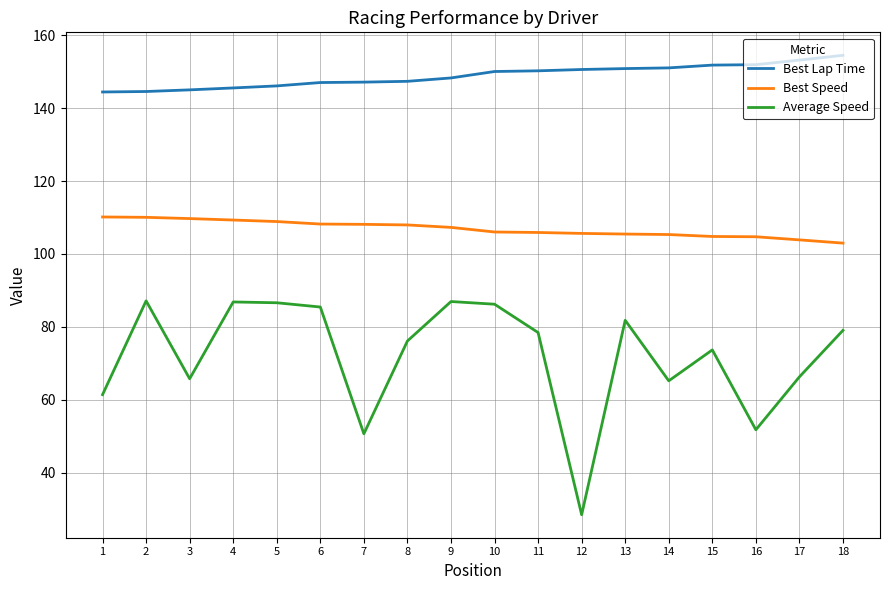

What is the minimum value for Average Speed?

28.4